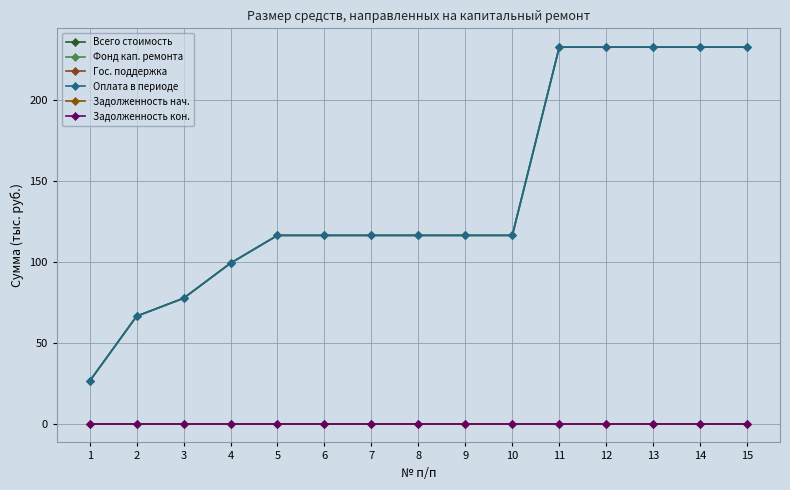

Which series has the widest spread of values?

Всего стоимость